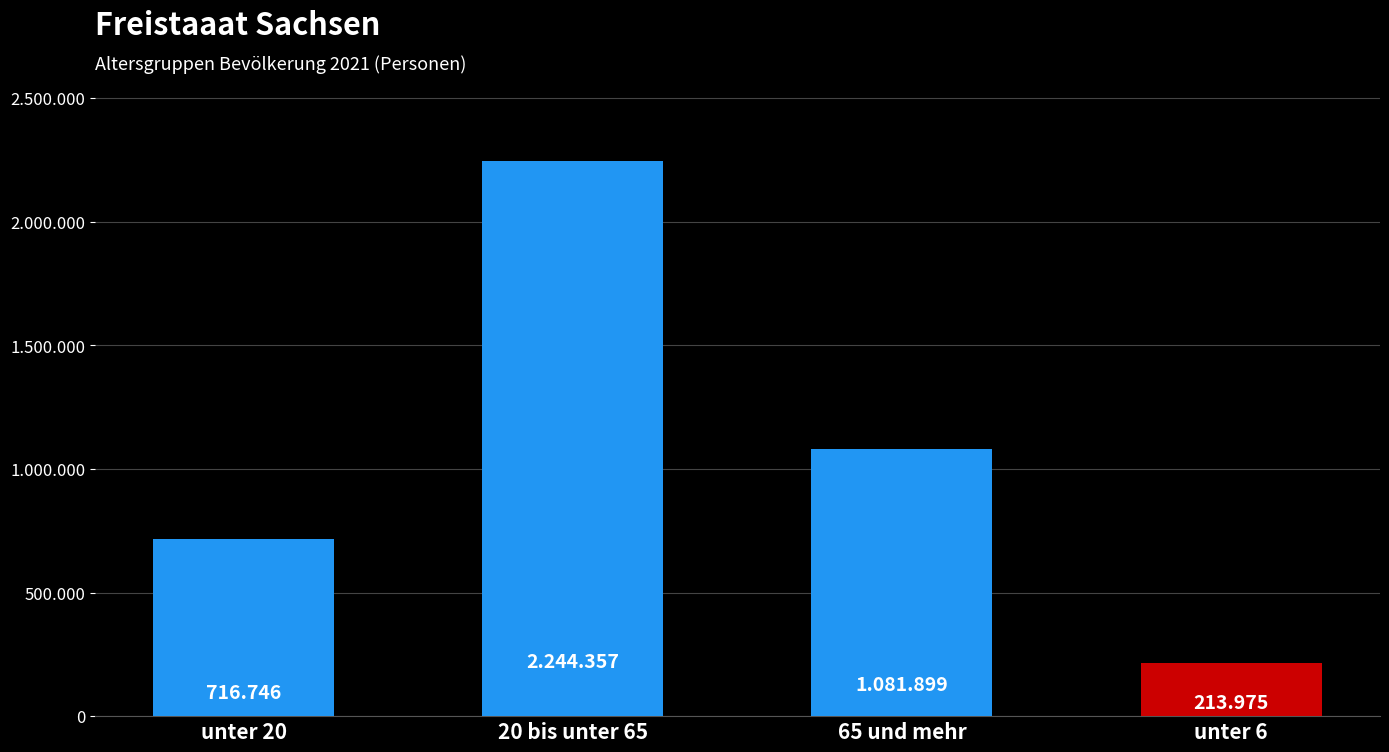

Is it true that the value at 65 und mehr is 1081899?

True